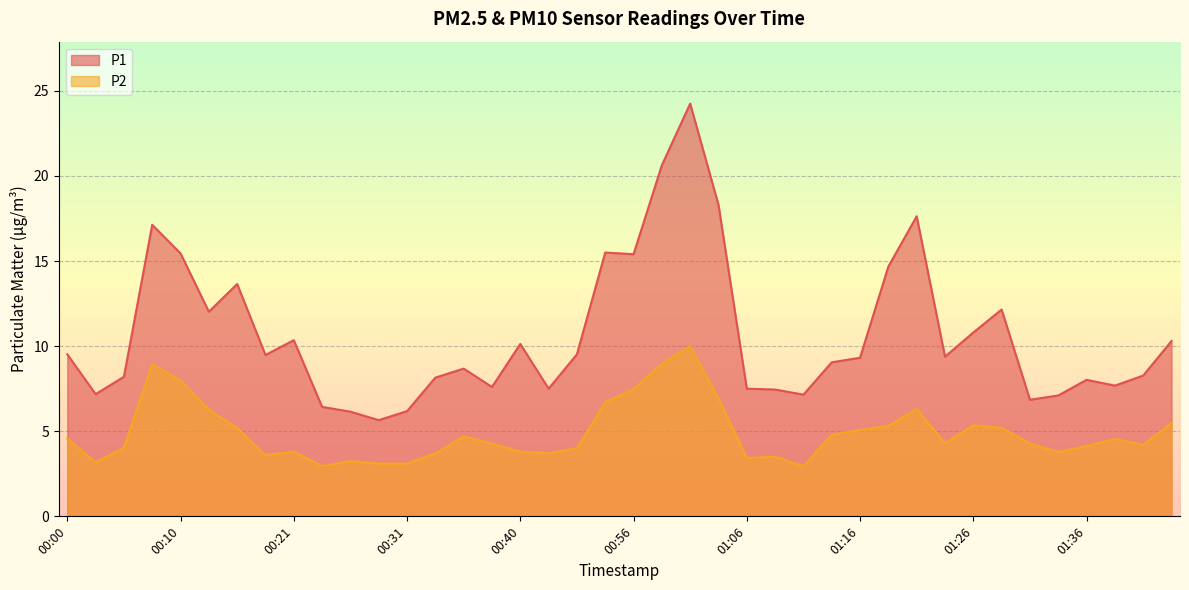

True or false: P2 and P1 cross at least once.

False